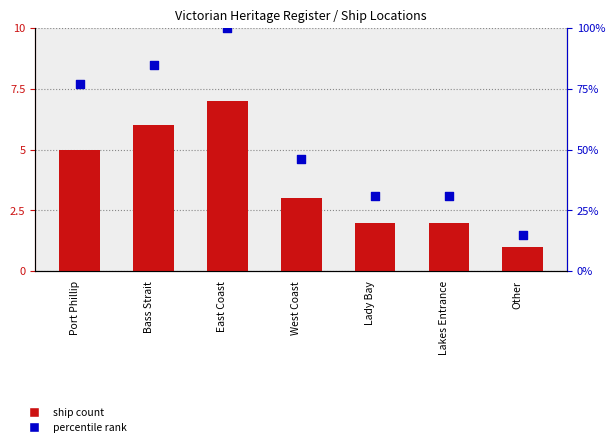

What is the total value across all series at Other?

16